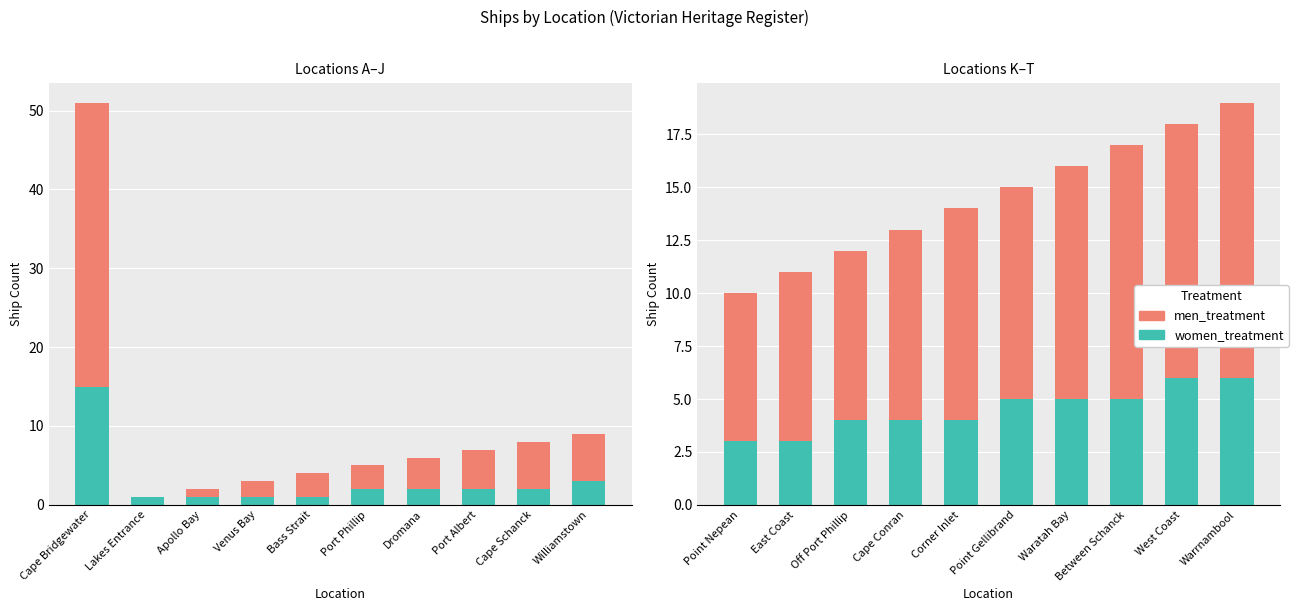

How many bars are there in total?

20